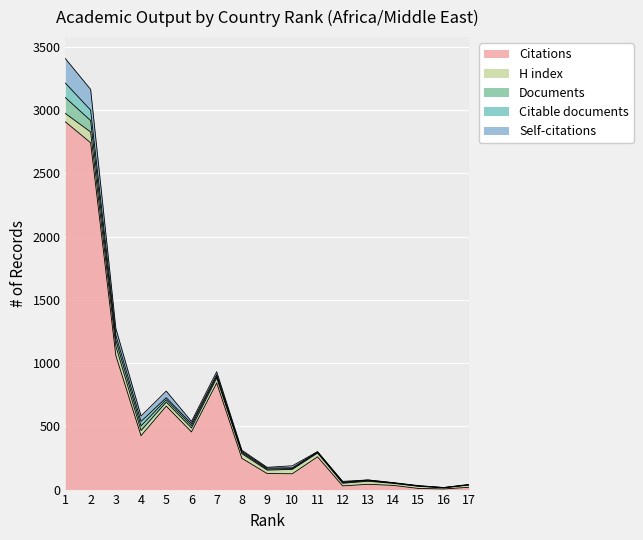

Reading left to right, list all the values displayed in this chart.

Citations: 2908	2743	1060	426	660	456	843	247	127	125	259	29	42	33	9	5	18
H index: 66	85	75	41	32	31	40	37	27	35	30	21	24	16	17	9	18
Documents: 126	90	48	37	19	19	14	9	8	6	5	5	5	3	2	1	1
Citable documents: 114	83	38	35	16	16	13	9	8	6	5	4	5	2	1	1	1
Self-citations: 194	164	54	43	52	17	22	9	6	16	1	6	0	1	3	0	3